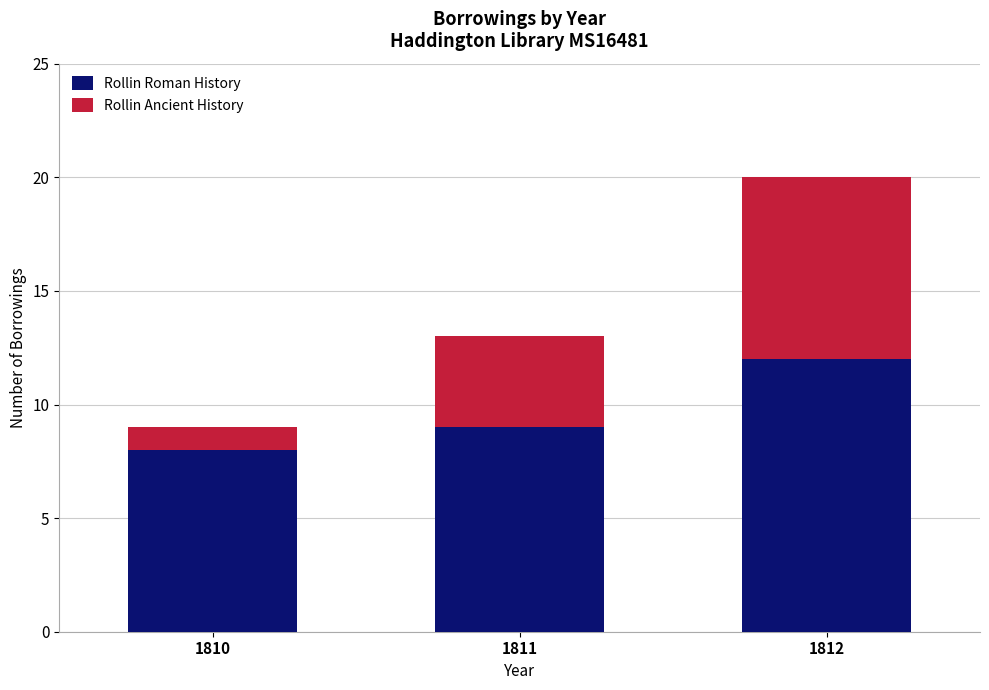

Where is Rollin Roman History nearest to the value 10?

1811